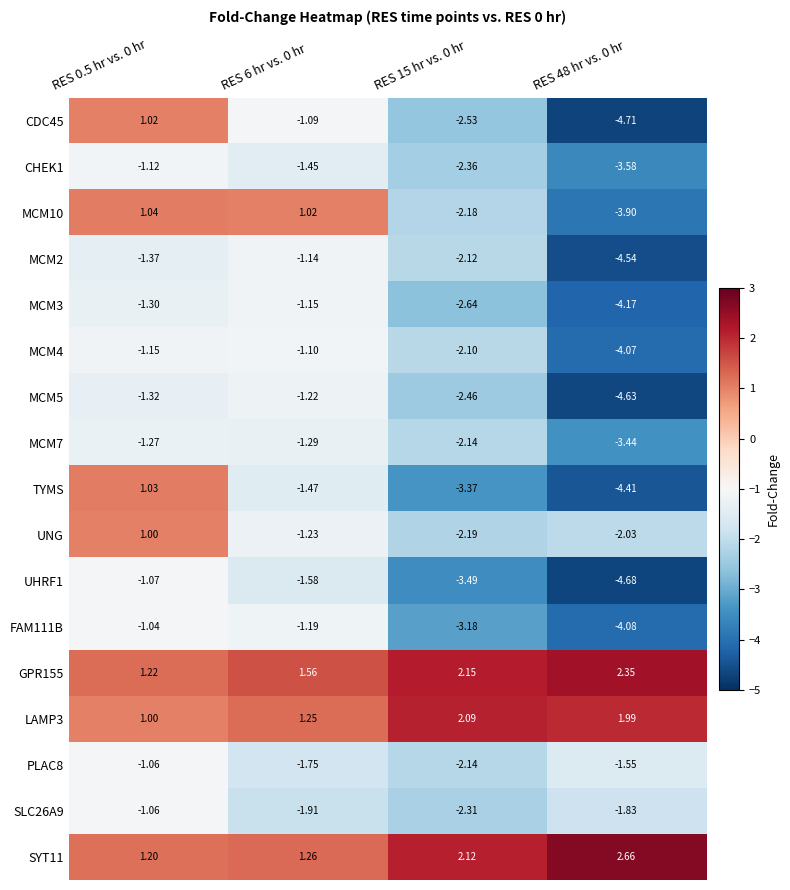

How many data points in LAMP3 are above 1?

3